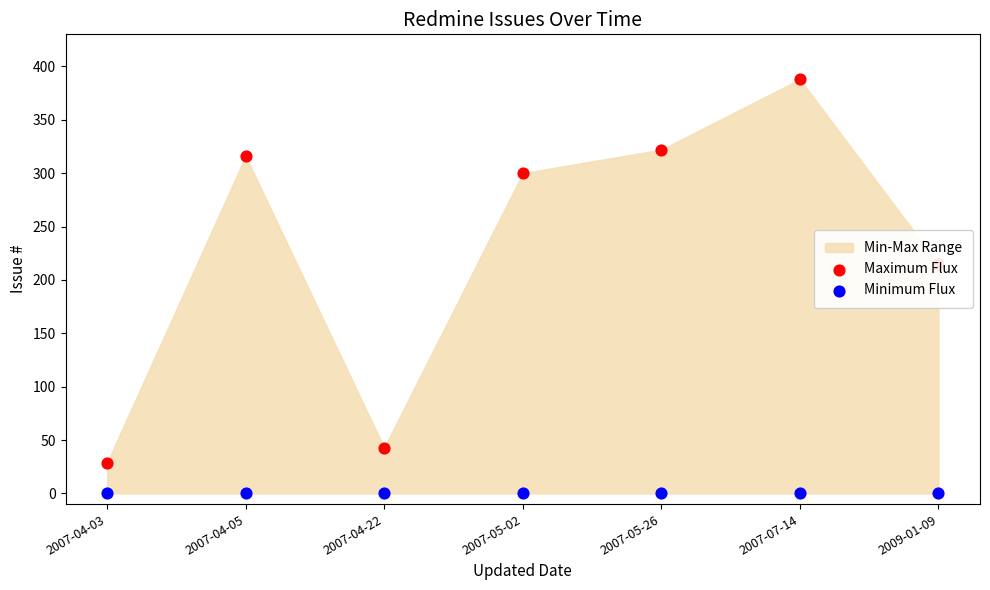

Which series reaches the maximum Y coordinate?

Maximum Flux